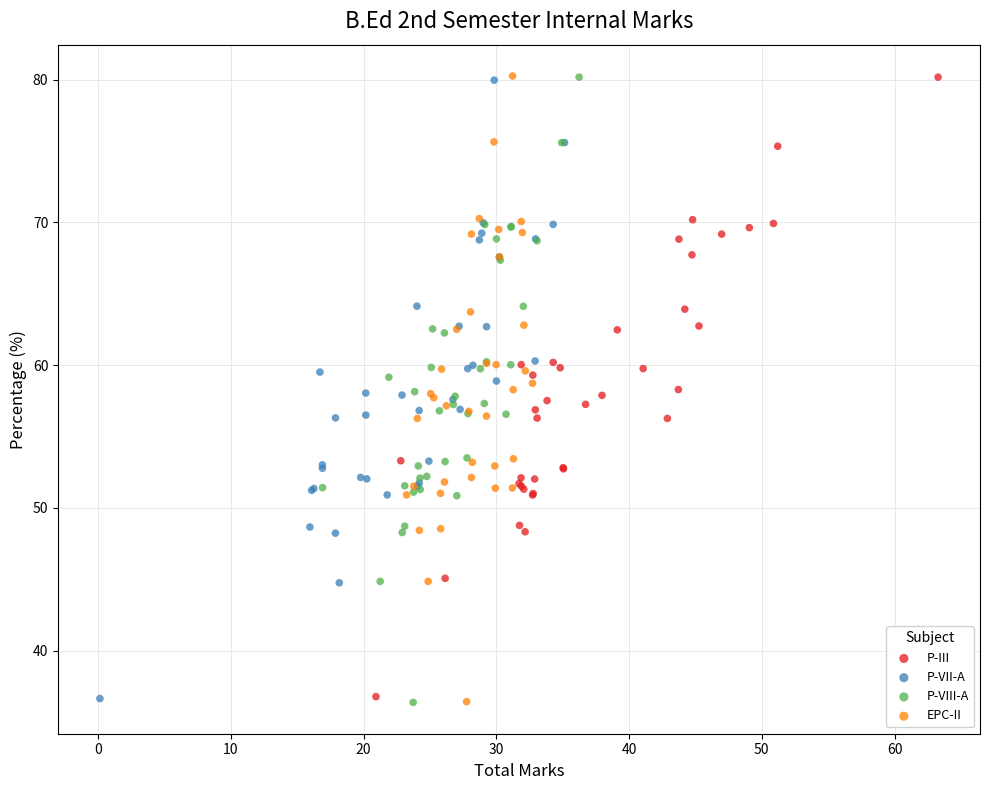

What are all the series names shown in the legend?

P-III, P-VII-A, P-VIII-A, EPC-II